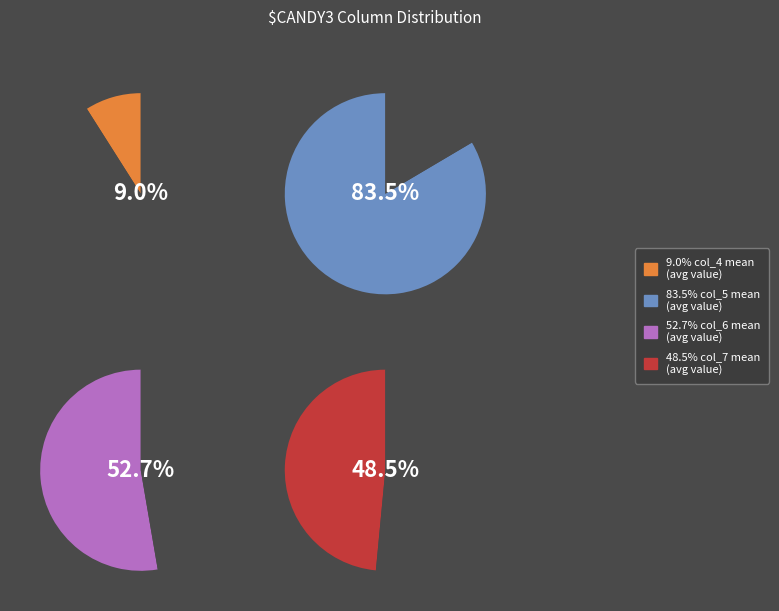

Is there any slice that represents more than half of the pie?

No